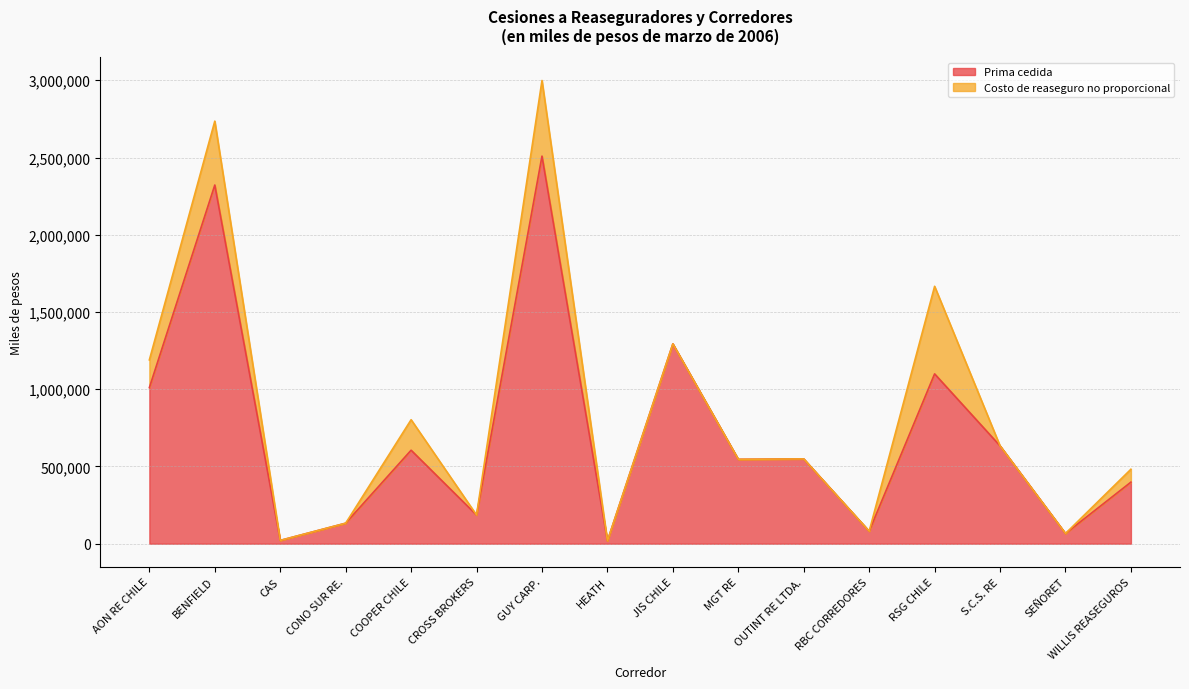

Which has a higher value, SEÑORET or MGT RE?

MGT RE